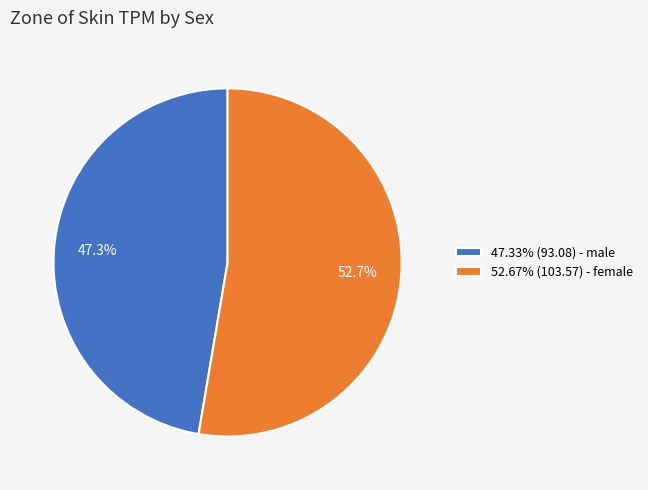

How much of the chart is everything except 52.67% (103.57) - female?

47.3%